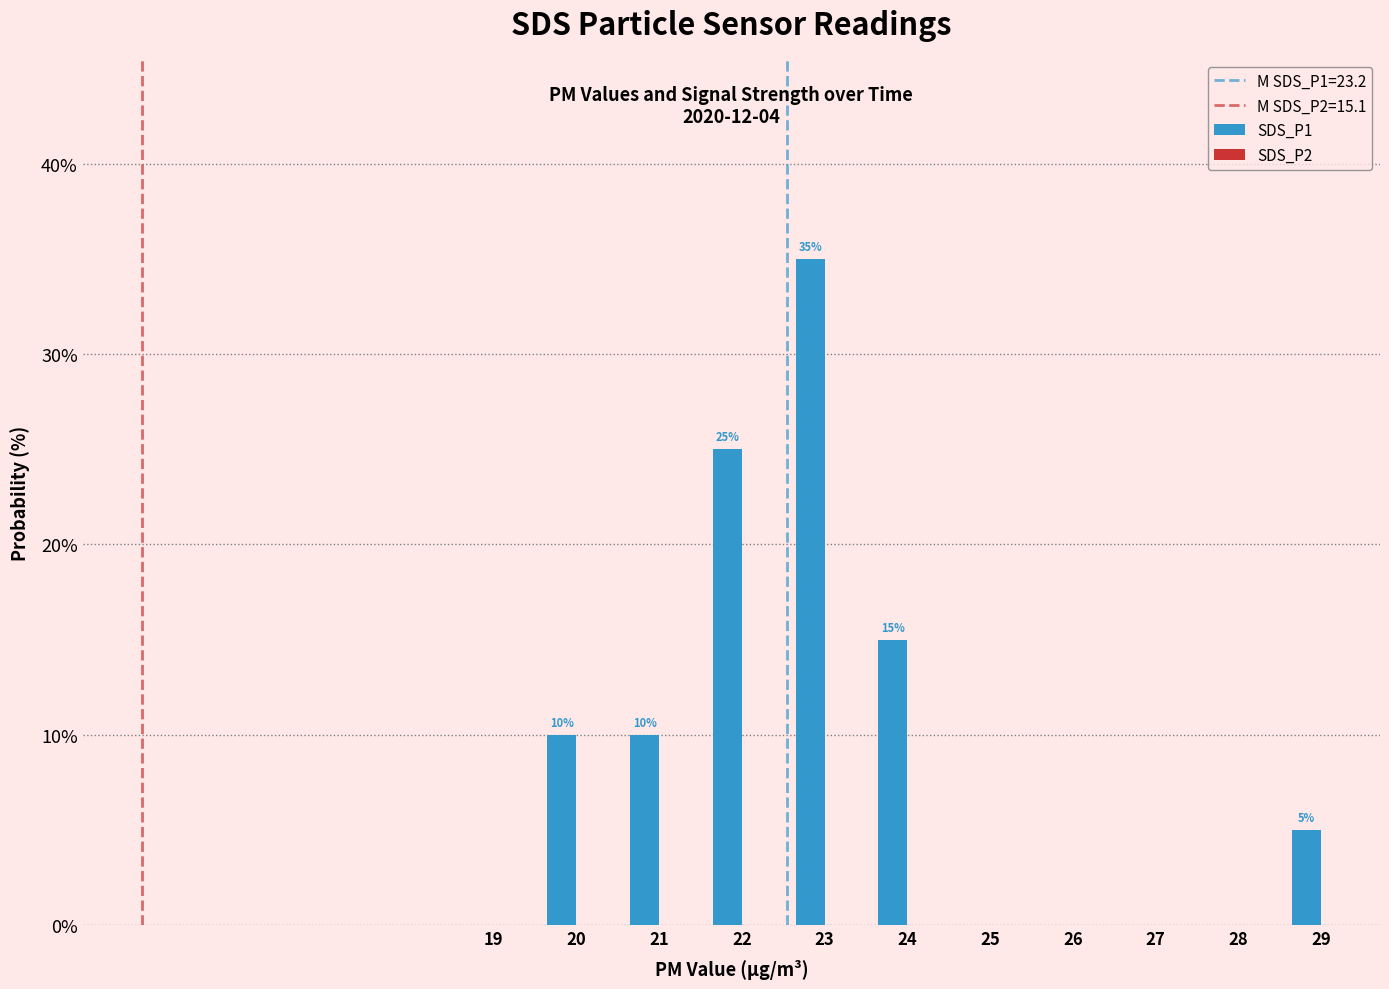

What is the sum of all values?

100